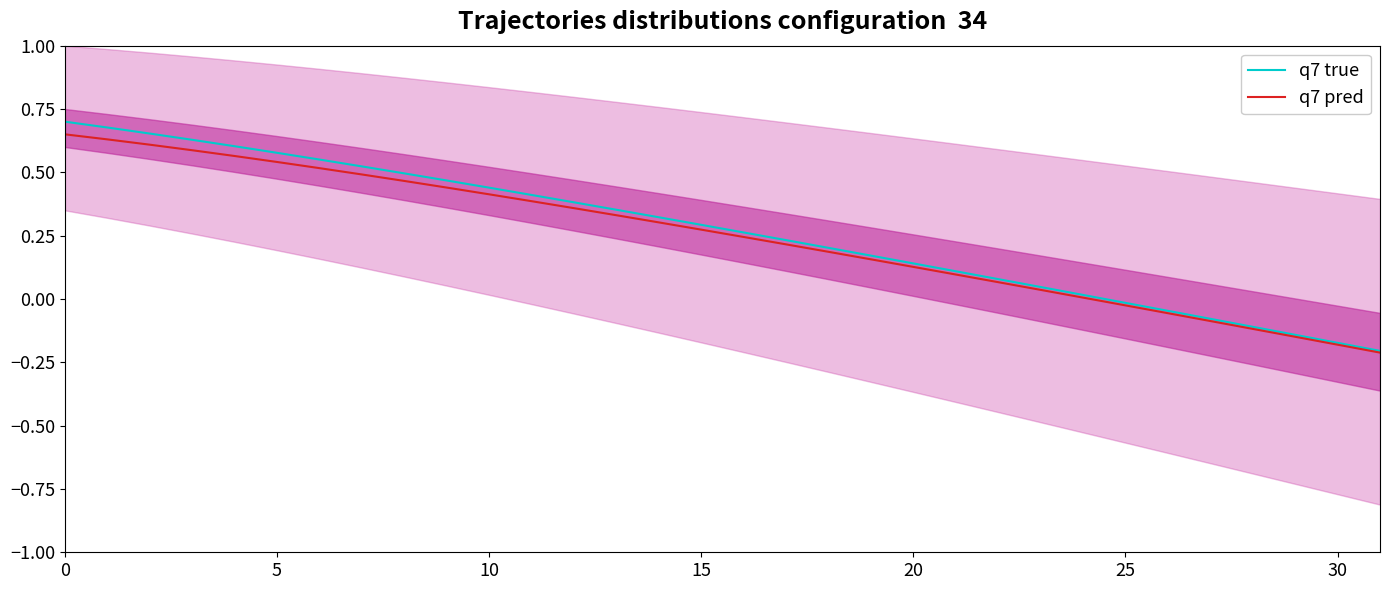

Which has a higher value, 31 or 18?

18